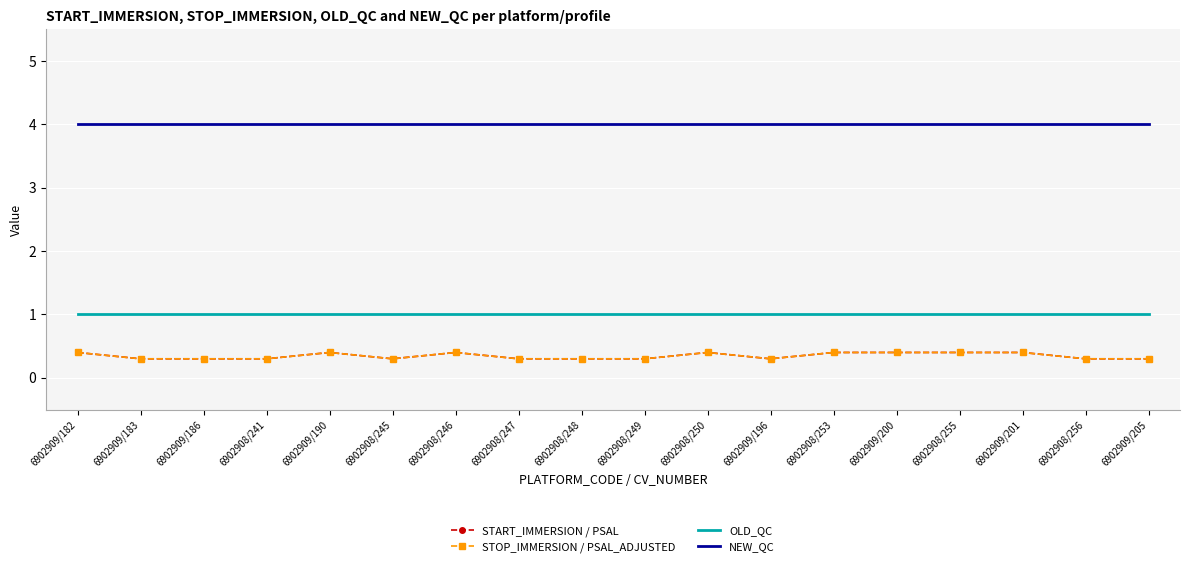

True or false: STOP_IMMERSION / PSAL_ADJUSTED and NEW_QC intersect in this chart.

False